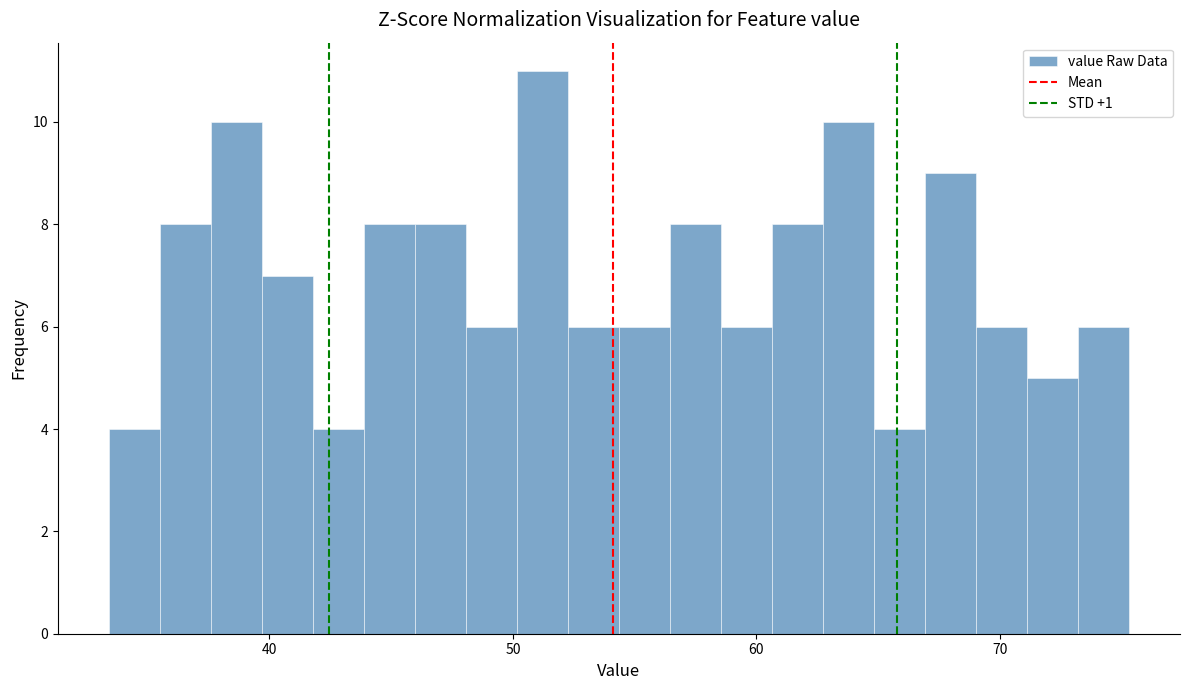

Read against the x-axis, roughly where is the centre of the tallest bar?

51